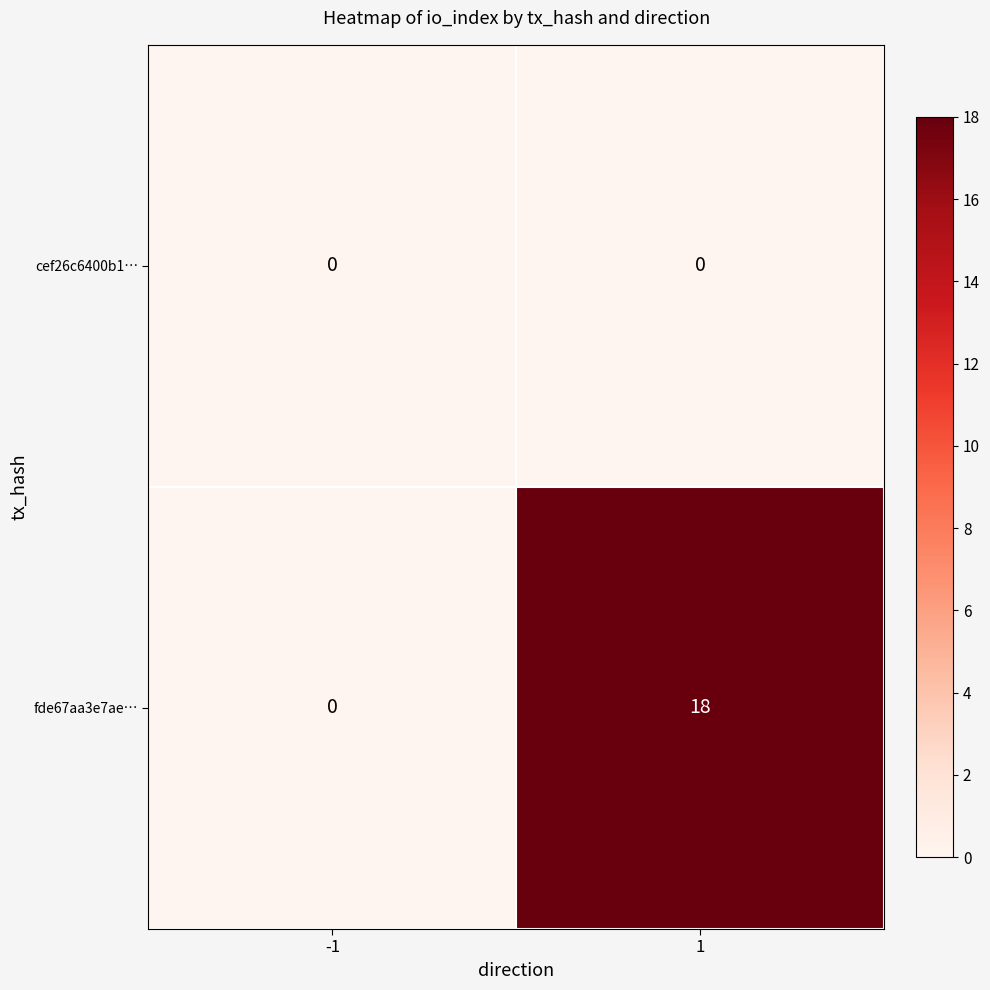

Which series has the largest range (max minus min)?

fde67aa3e7ae…